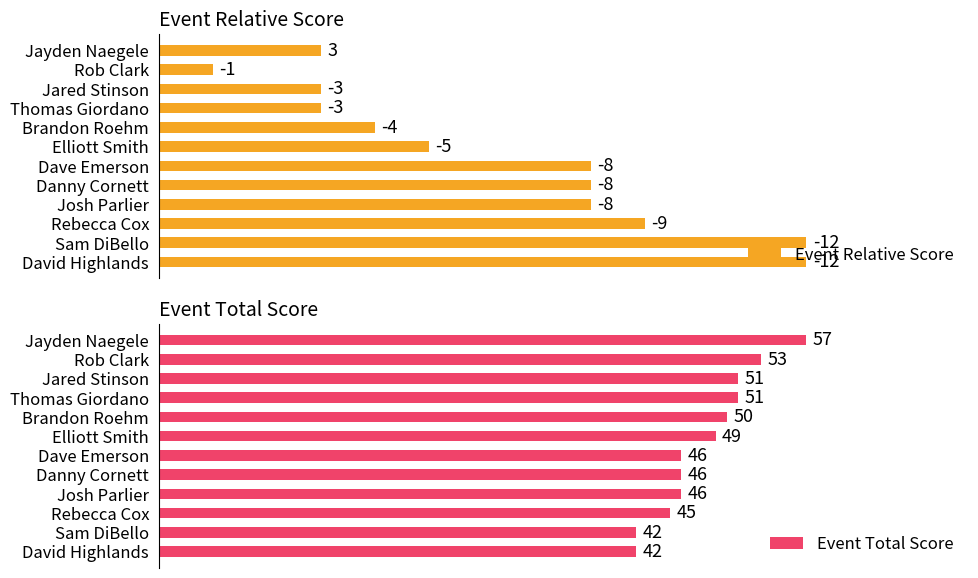

The Event Total Score series shows 18 at Dave Emerson. True or false?

False